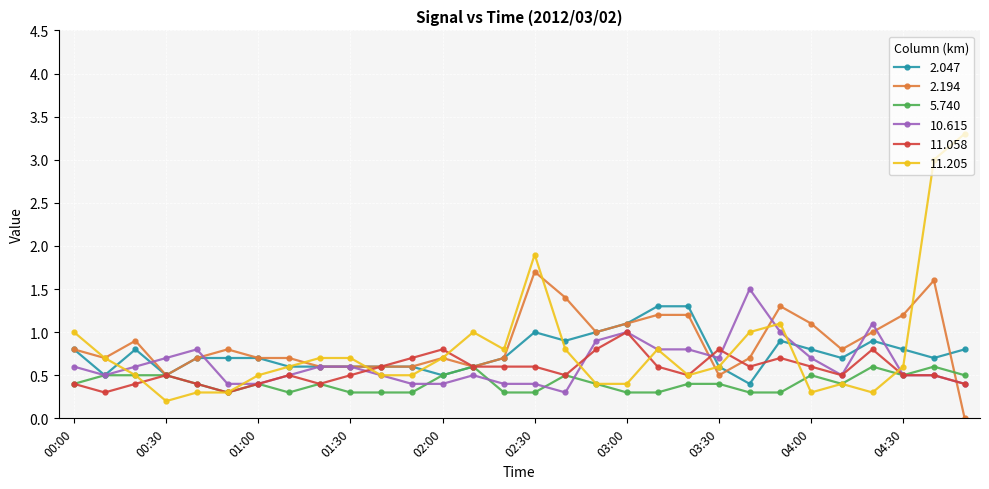

What is the maximum value for 11.205?

3.3